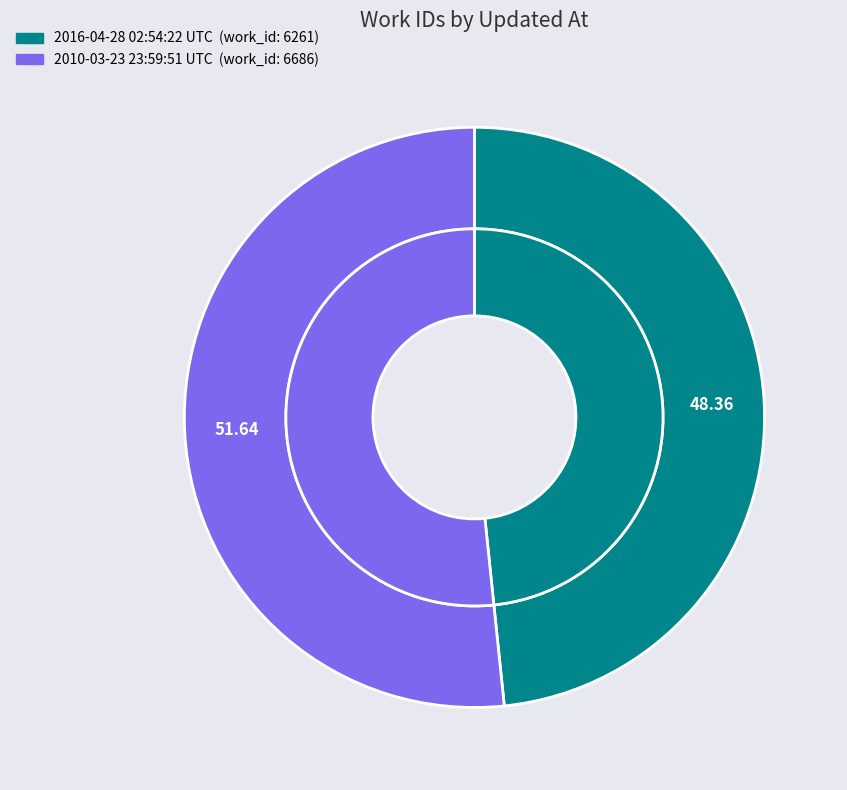

How many segments does this pie chart have?

2